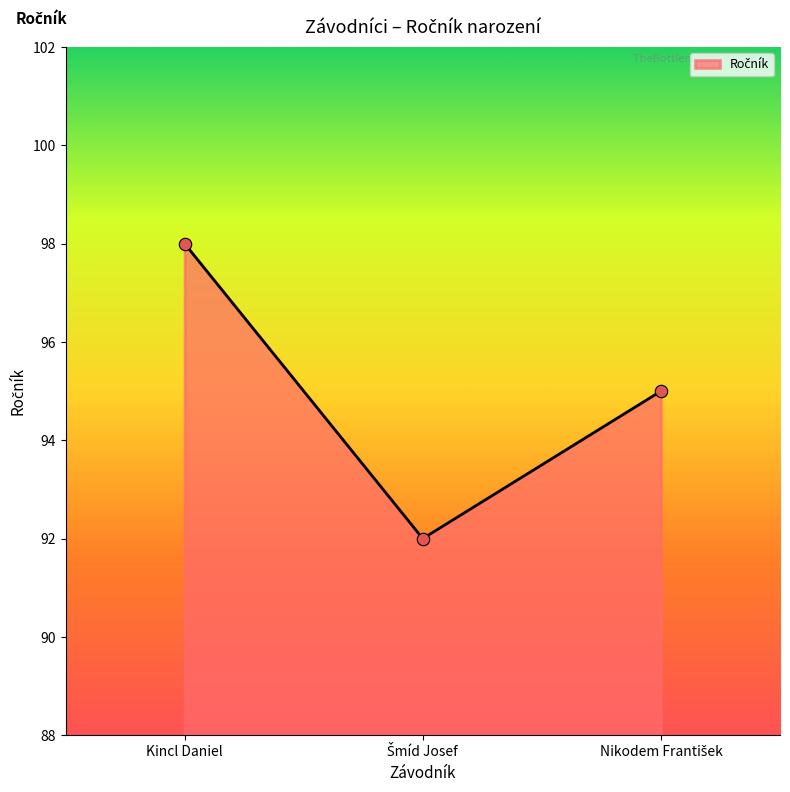

What is the average value?

95